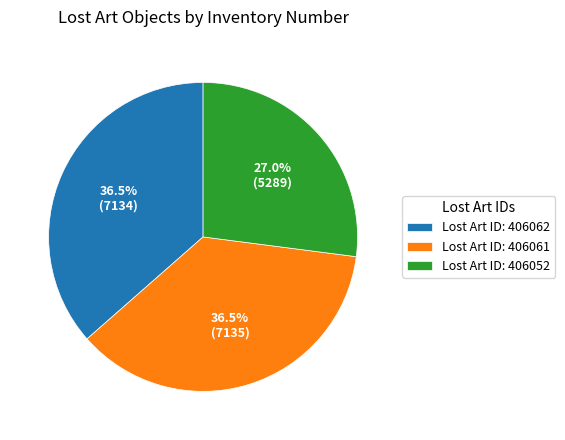

Which category has the smallest portion of the pie?

Lost Art ID: 406052